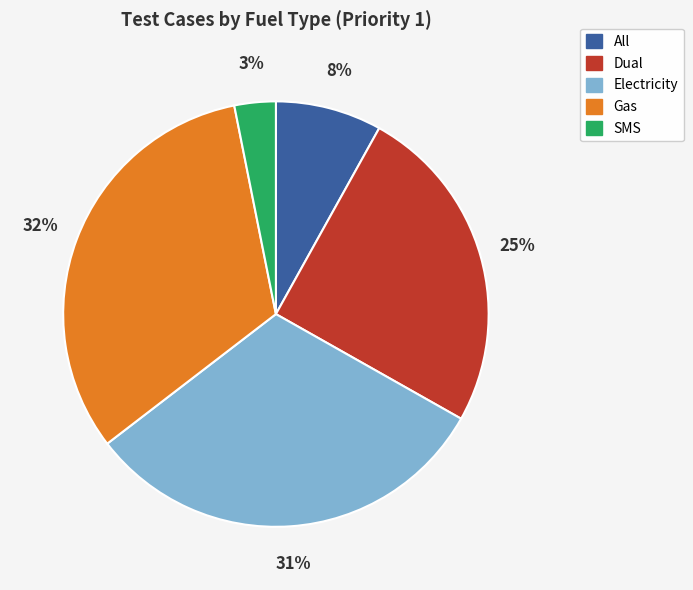

Which category has the biggest portion of the pie?

Gas